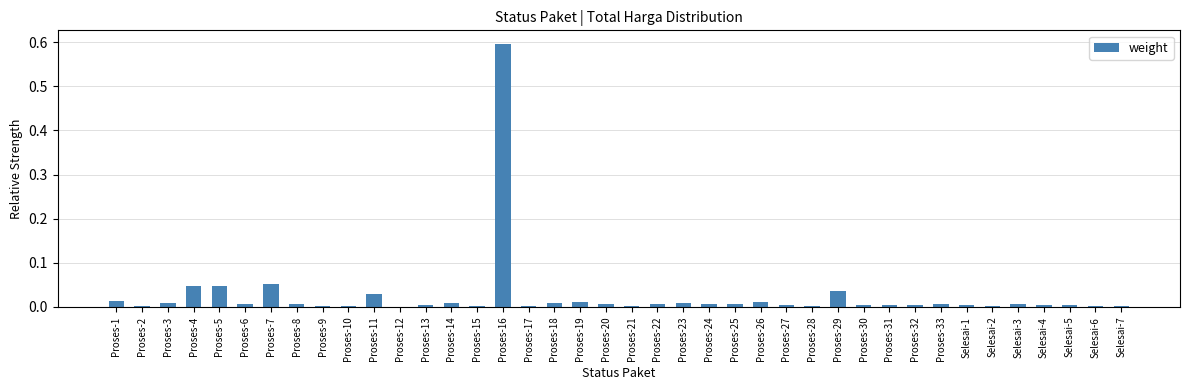

What is the greatest value displayed?

0.6